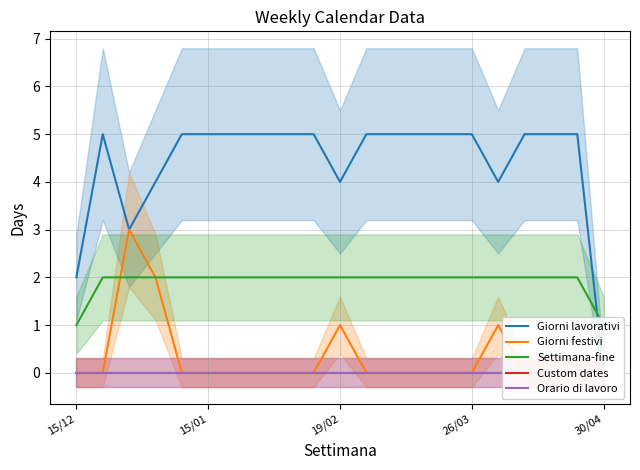

How many data points in Settimana-fine are less than 2?

2